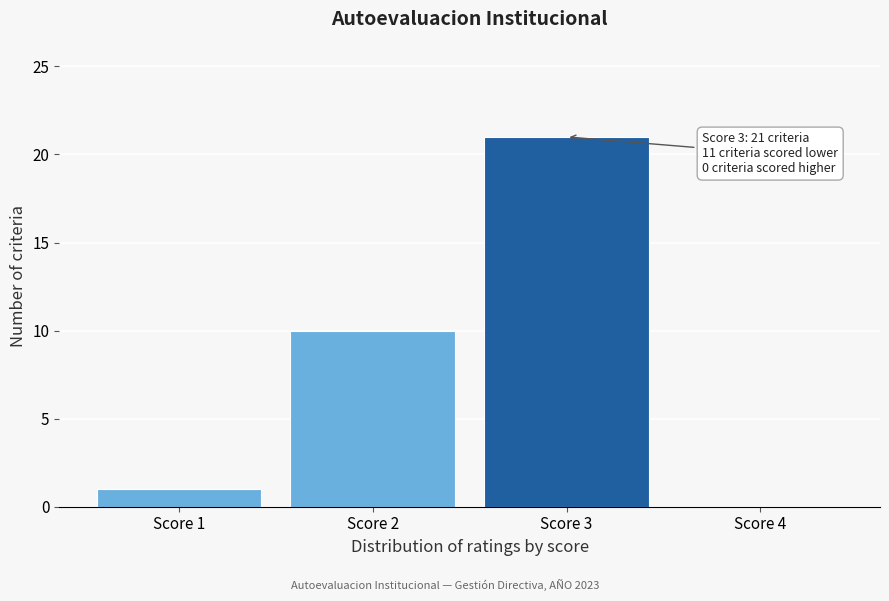

Reading left to right, transcribe all the data shown in this chart.

Score 1=1	Score 2=10	Score 3=21	Score 4=0